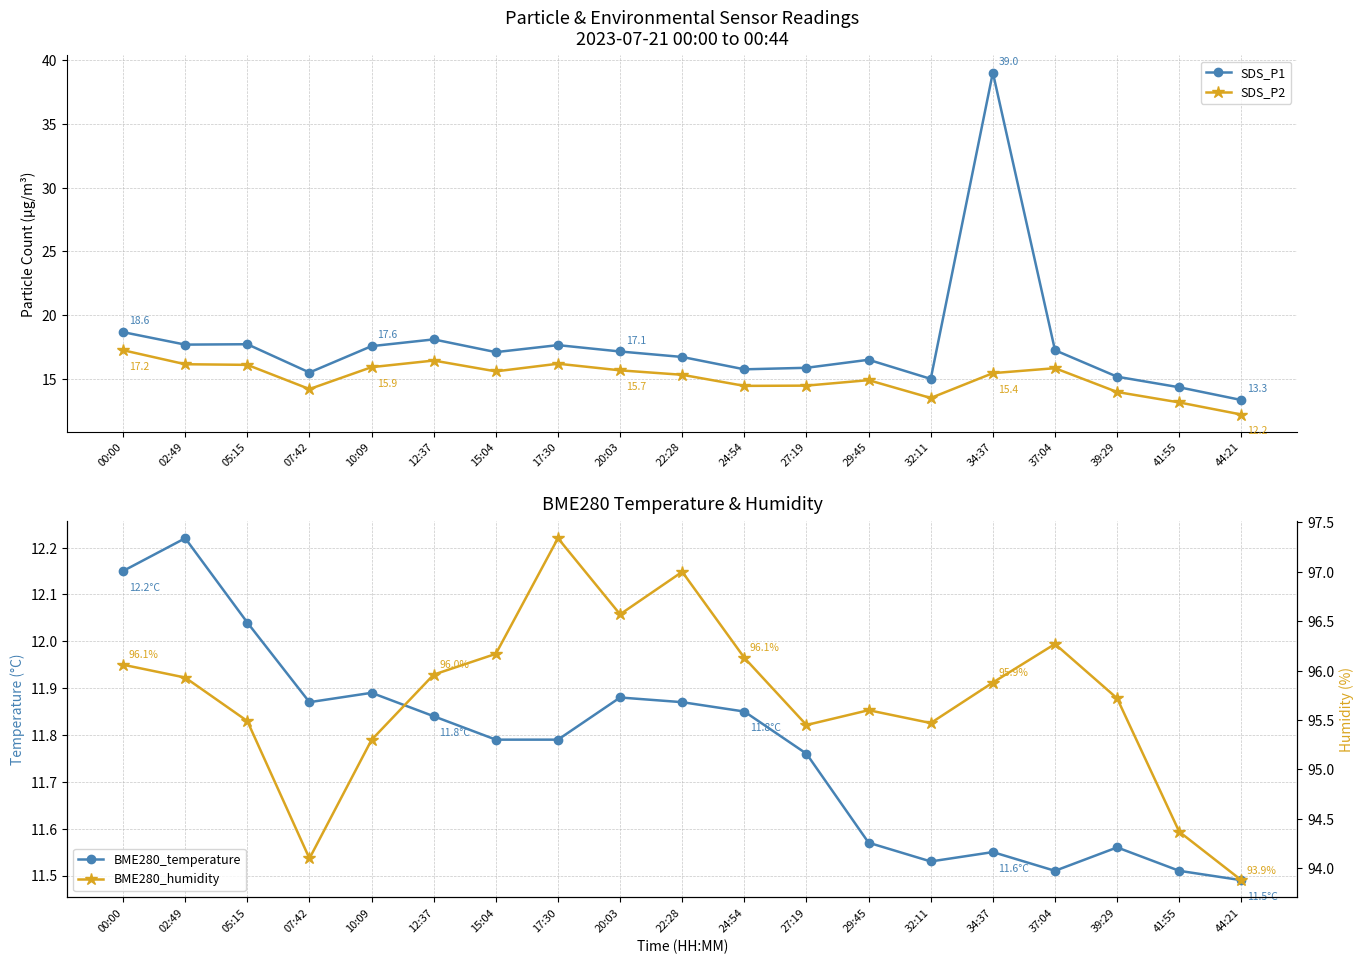

What is the total value across all series at 24:54?

138.1